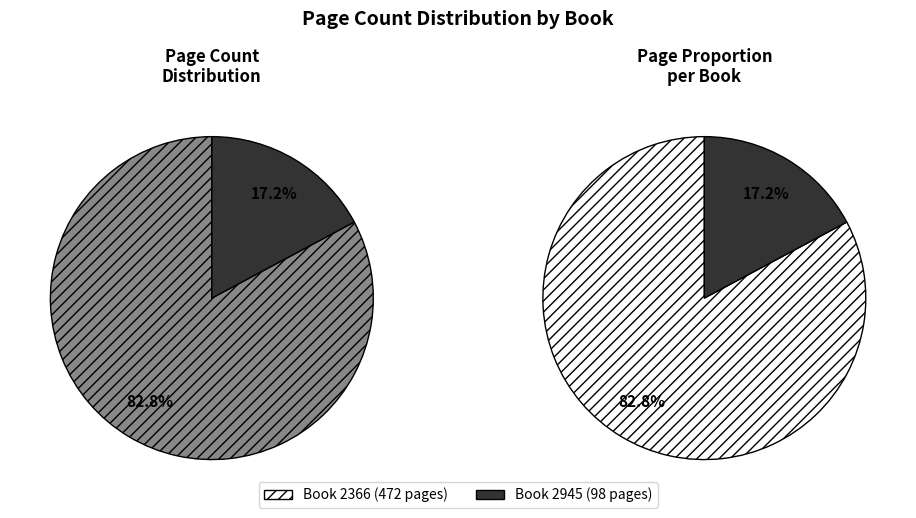

How many slices are in this pie chart?

2